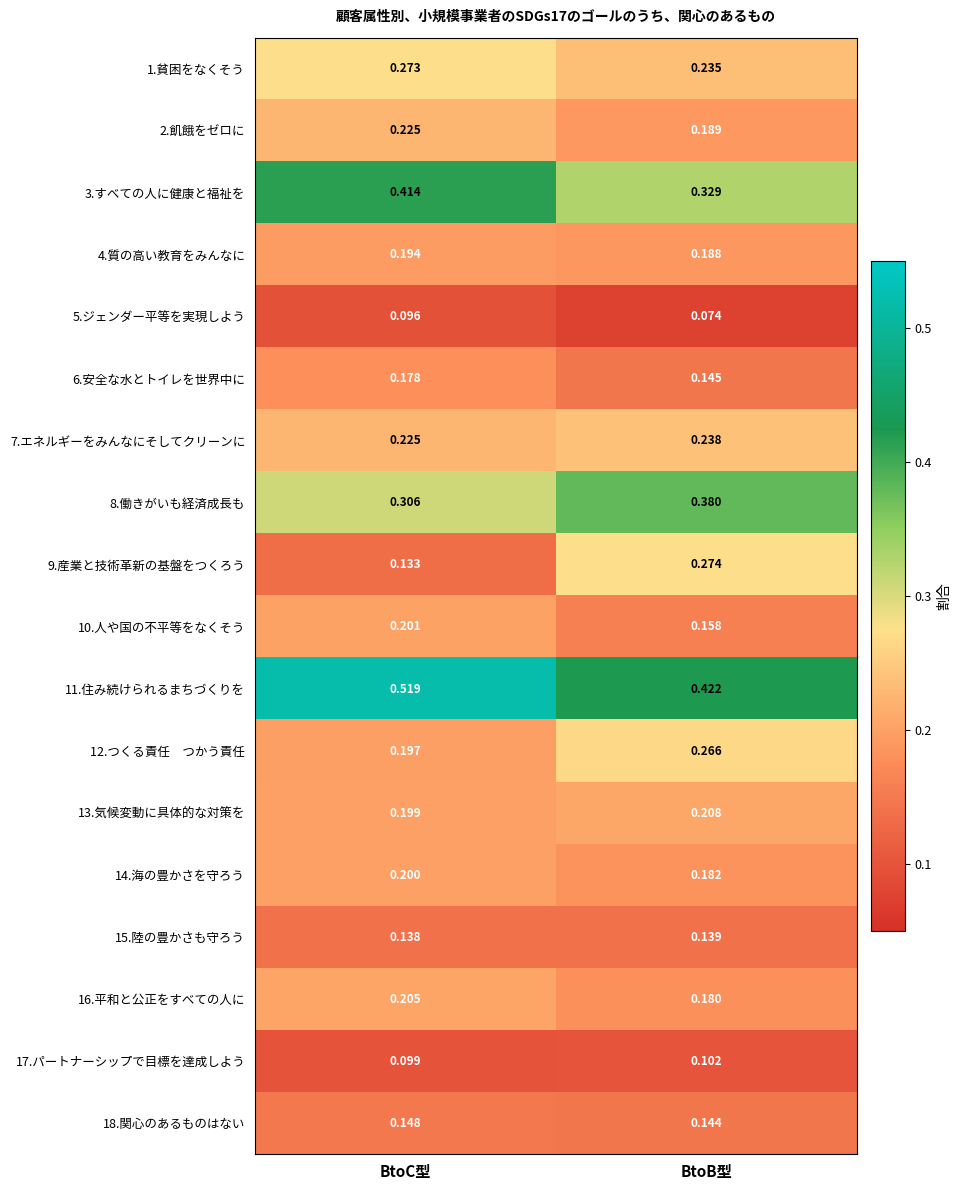

Rank the categories by 8.働きがいも経済成長も value from lowest to highest.

BtoC型, BtoB型